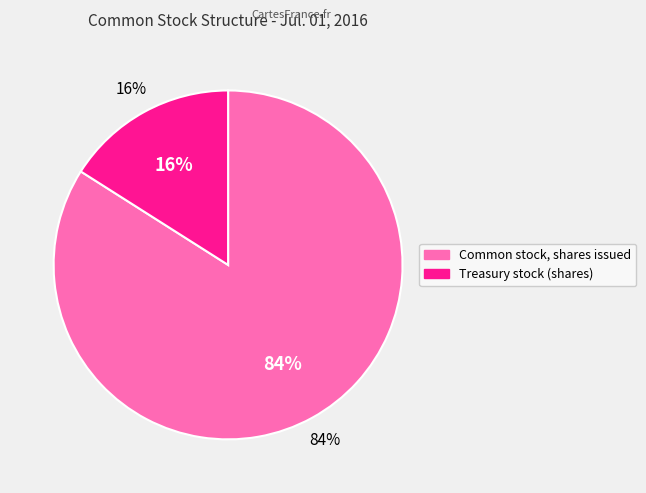

Does any single category account for the majority?

Yes